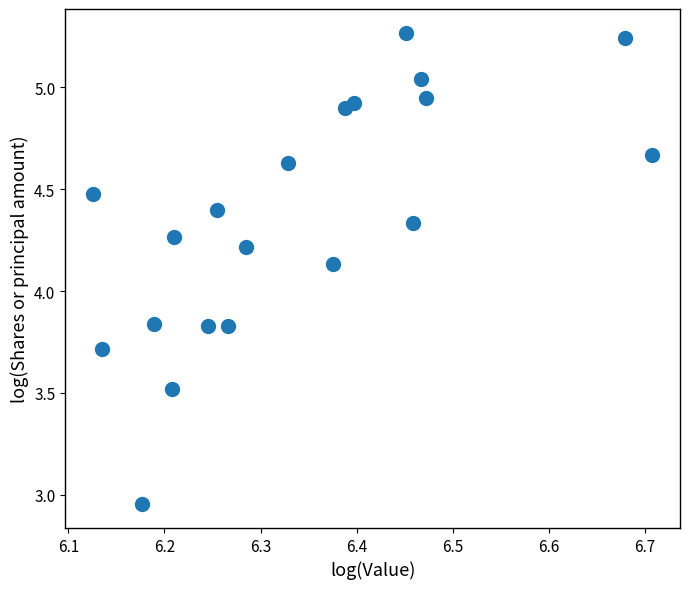

What is the range of X values (max minus min)?

0.6